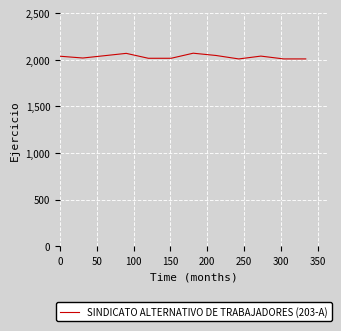

How many distinct data groups are displayed?

1